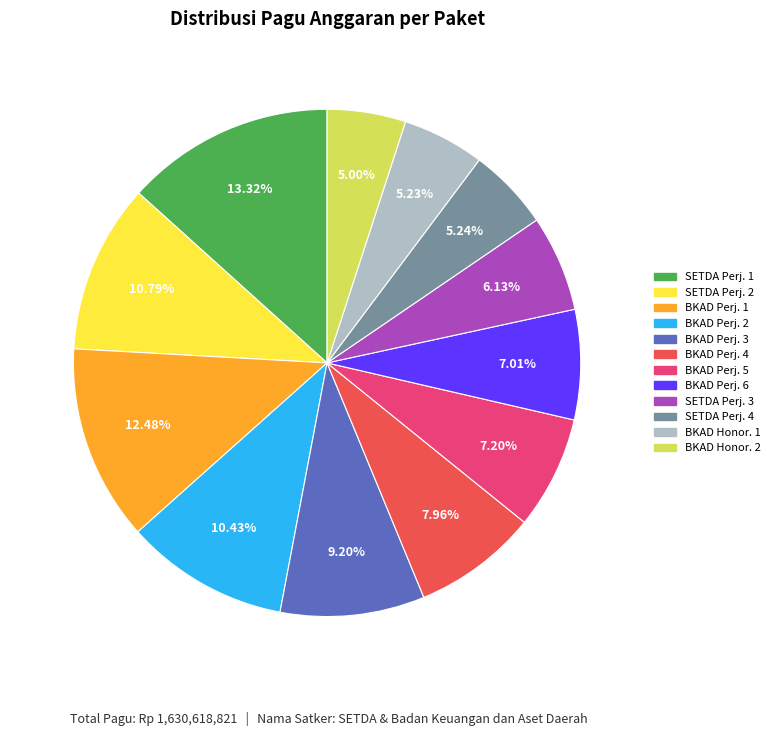

Count the number of slices in the pie.

12